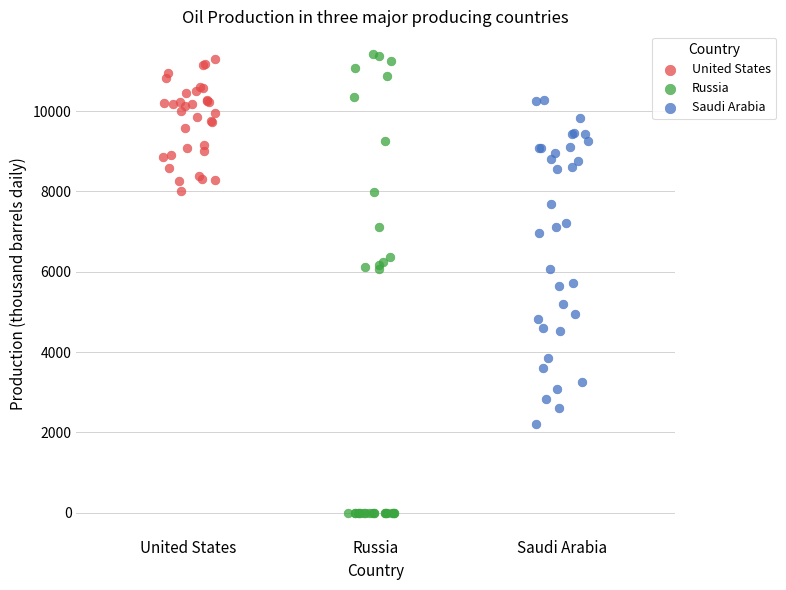

Which series reaches the minimum Y coordinate?

Russia